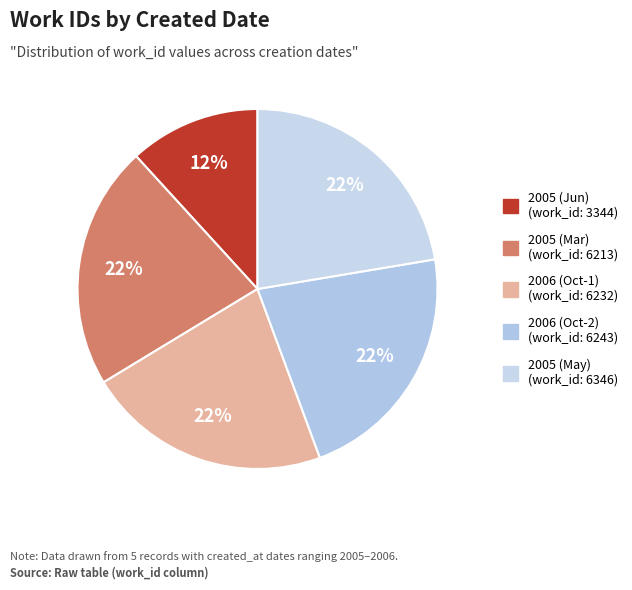

Is there a majority slice in this chart?

No